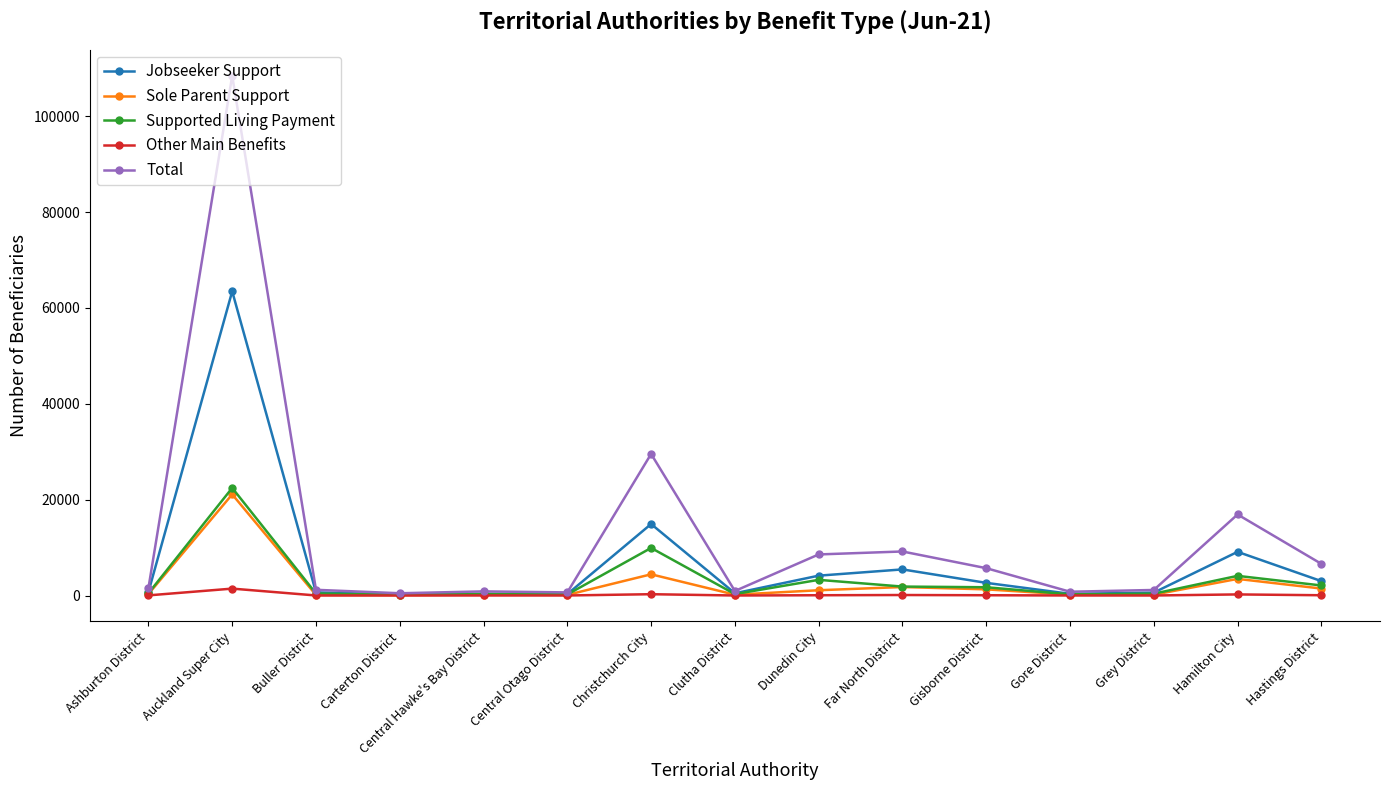

True or false: Total has more than 0 interior local peaks.

True